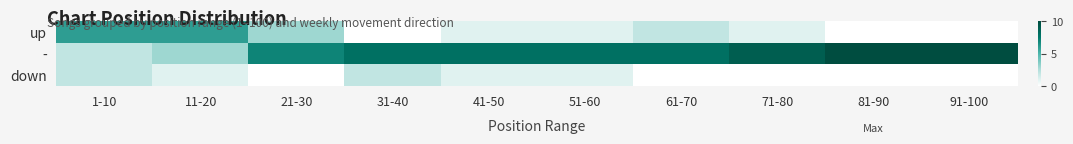

What is the difference between the highest and lowest values at 51-60?

7